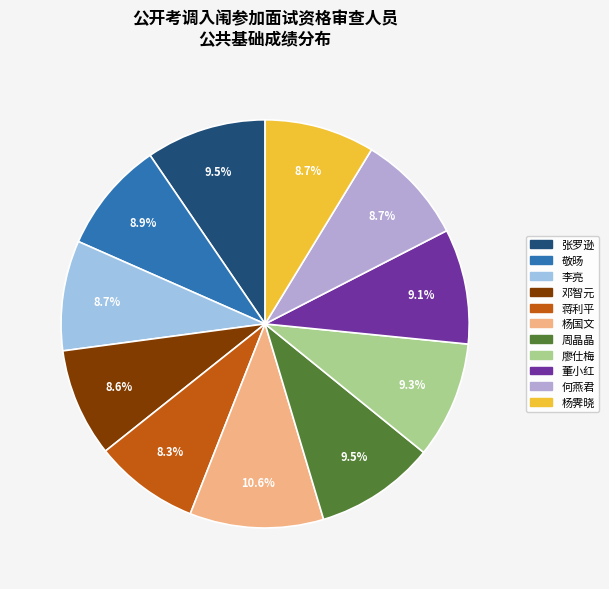

What percentage is the 蒋利平 slice, to the nearest percent?

8%